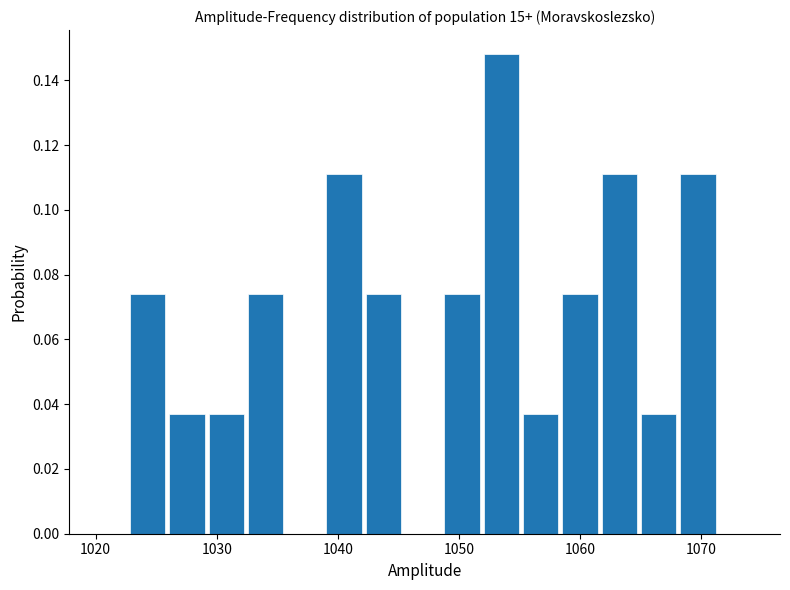

Read against the x-axis, roughly where is the centre of the tallest bar?

1054